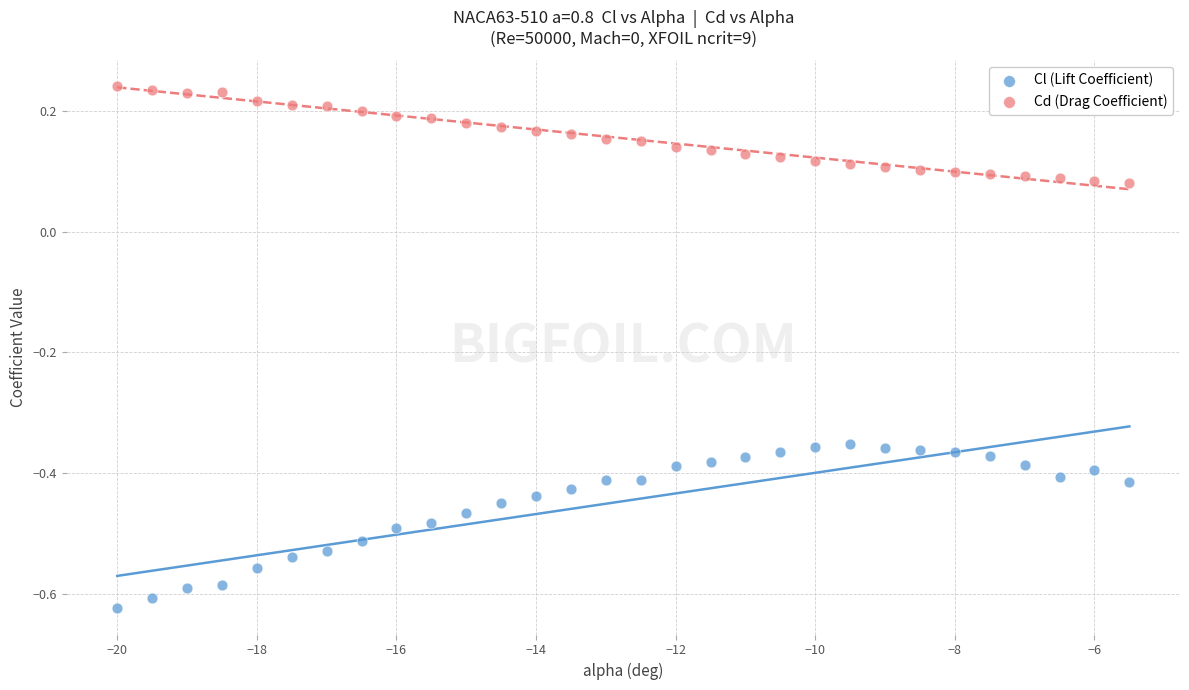

Which series contains the highest Y value?

Cd (Drag Coefficient)